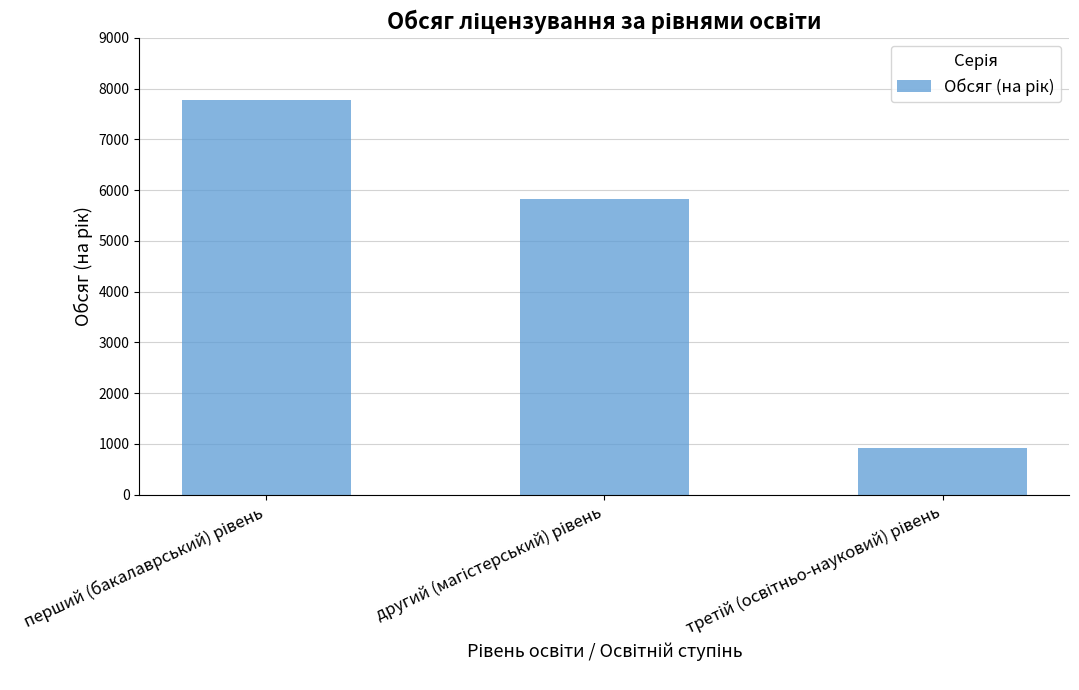

What is the greatest value displayed?

7770